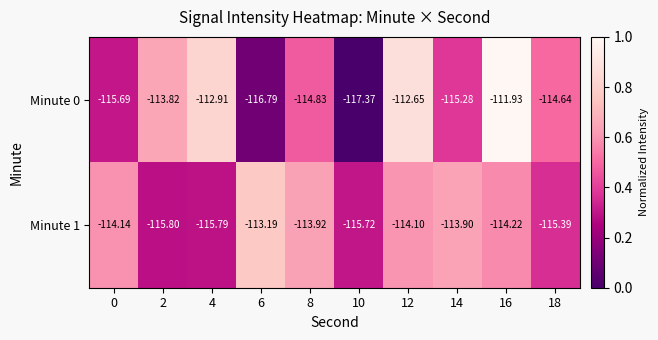

How many distinct data groups are displayed?

2